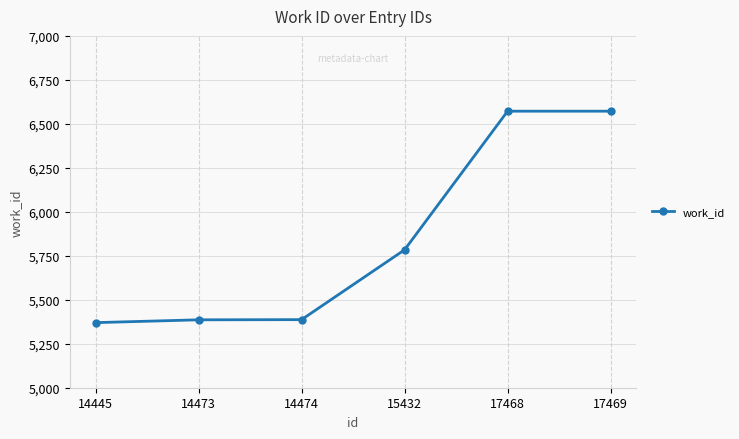

What is the value of the 1st point from the left?

5370